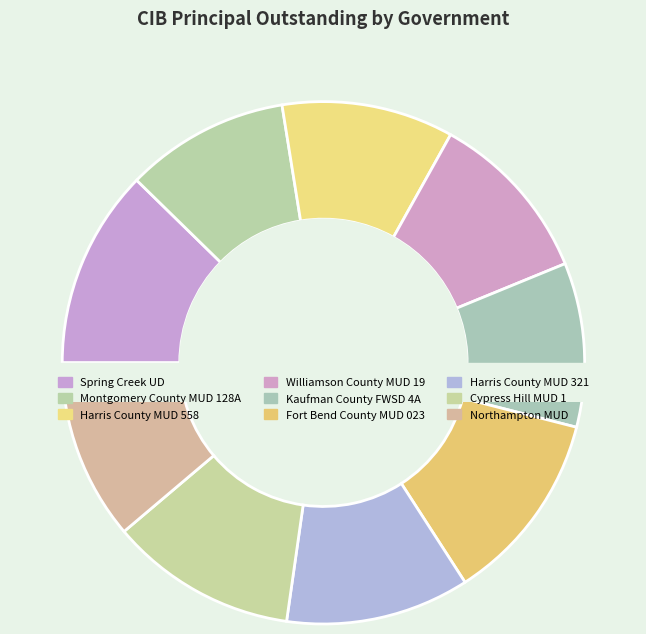

To the nearest percent, what is the difference between the largest and smallest slice percentages?

2%